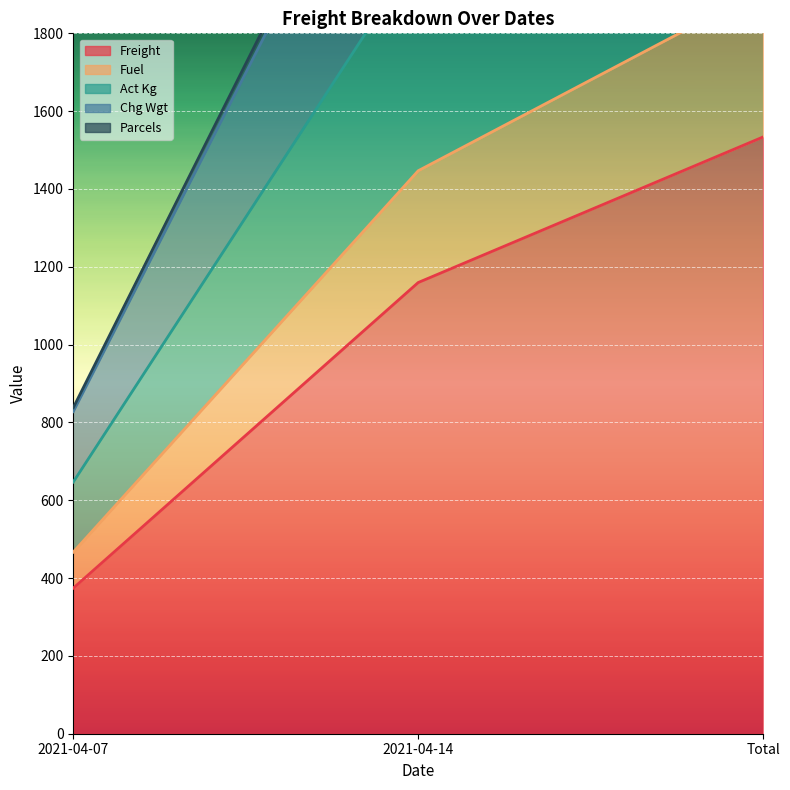

How many distinct data groups are displayed?

5